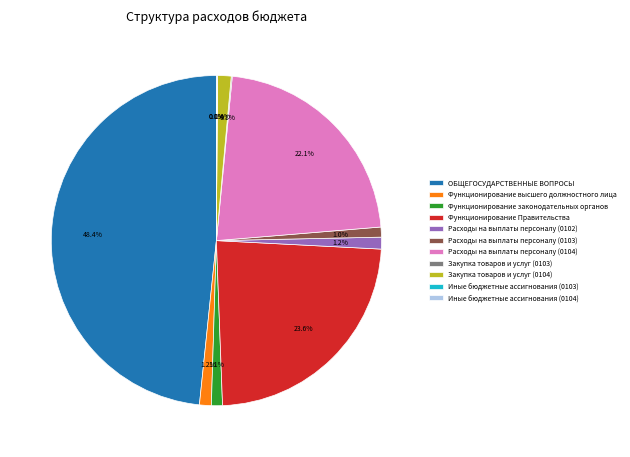

Which slice is the largest?

ОБЩЕГОСУДАРСТВЕННЫЕ ВОПРОСЫ